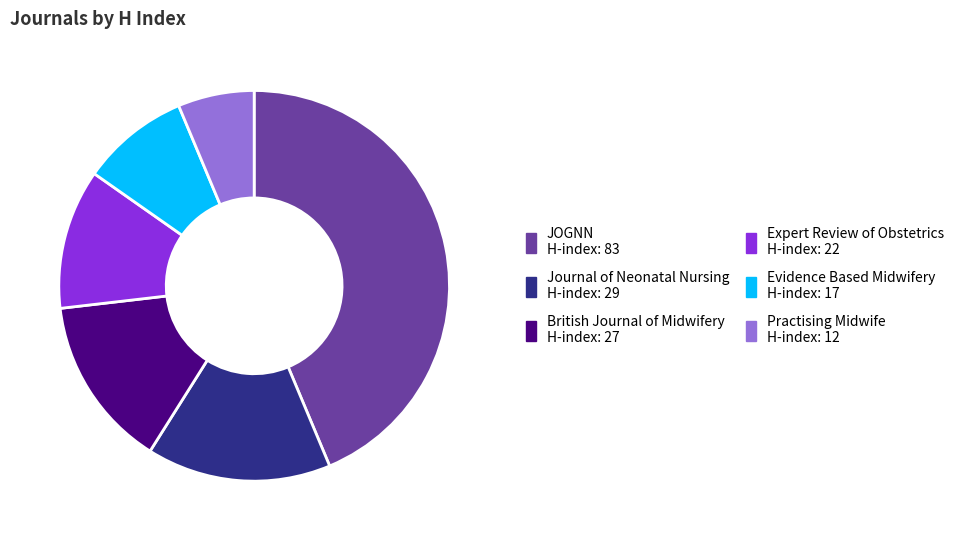

Which category has the smallest portion of the pie?

Practising Midwife